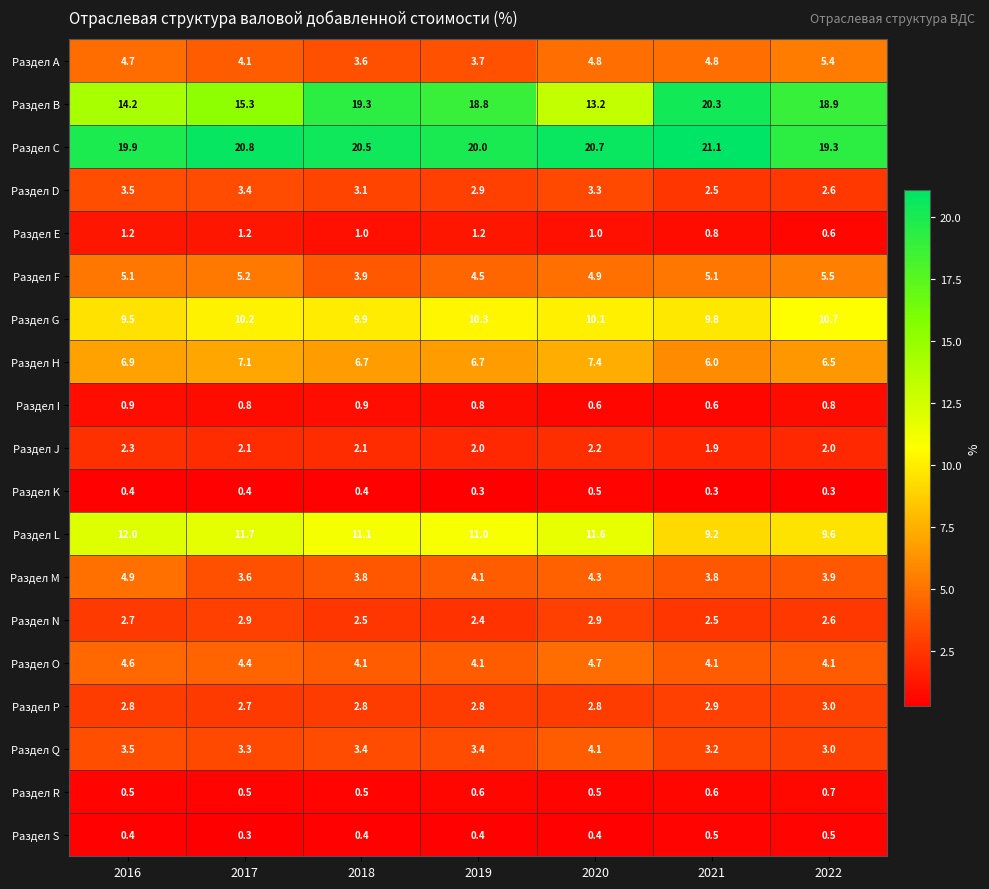

What is the approximate value of Раздел F at 2020?

4.9